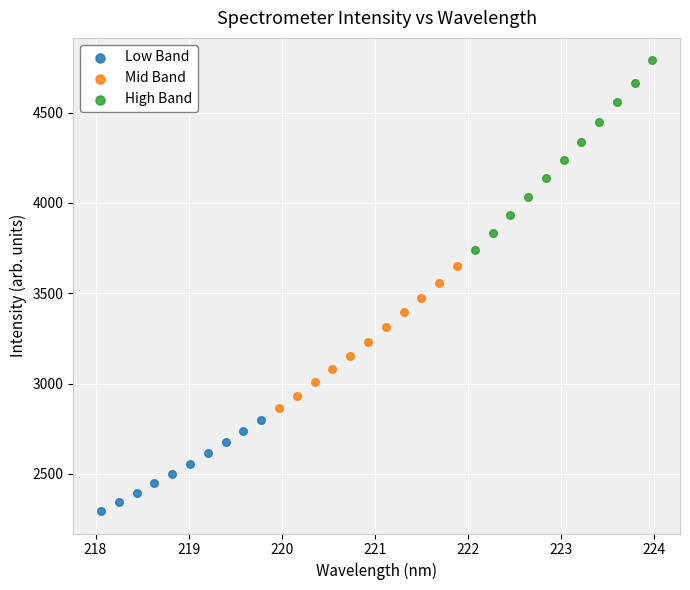

Which series reaches the maximum Y coordinate?

High Band